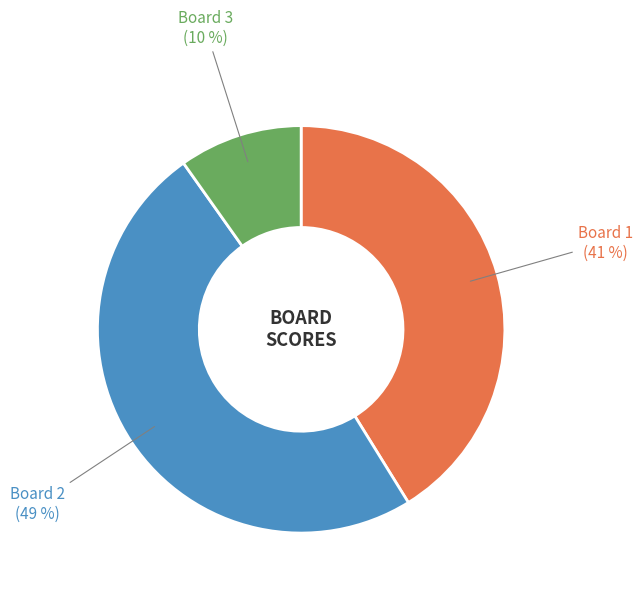

Count the number of slices in the pie.

3